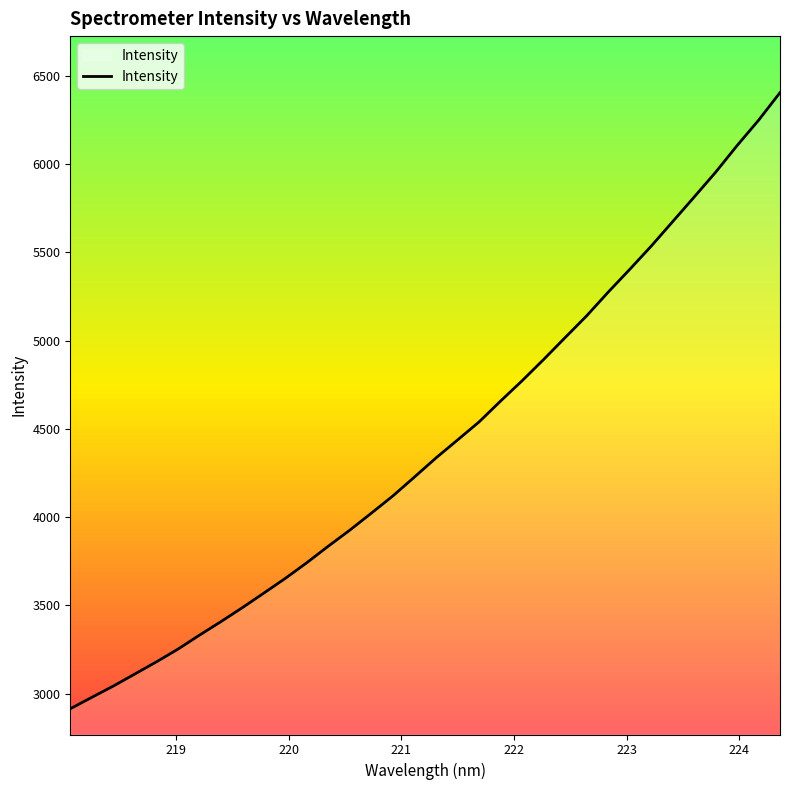

What is the smallest value displayed?

2914.8